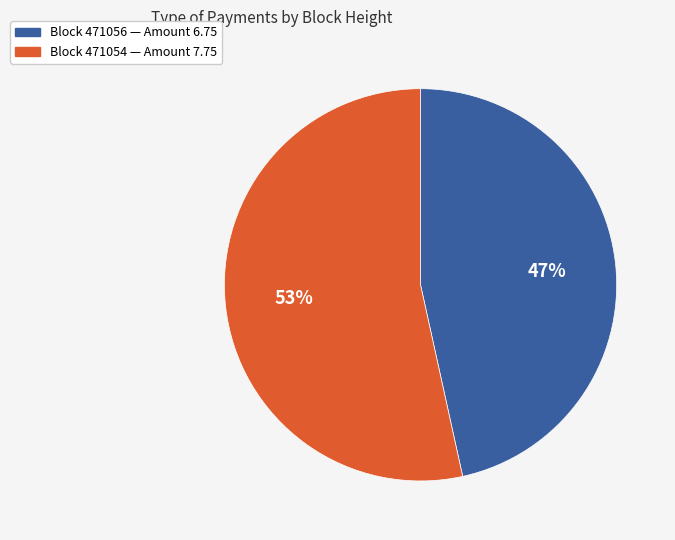

Count the number of slices in the pie.

2